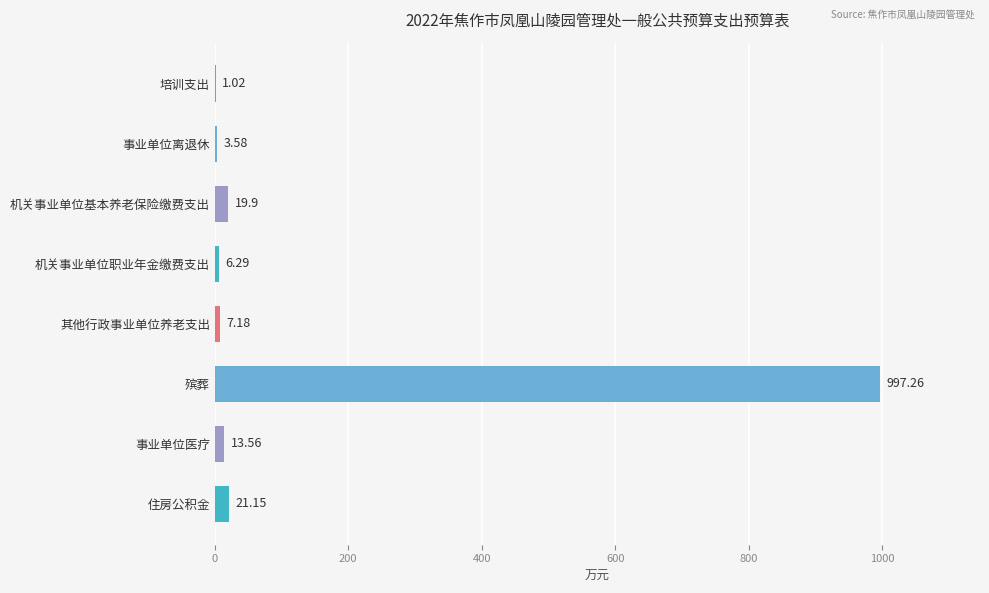

Between 住房公积金 and 培训支出, which is larger?

住房公积金